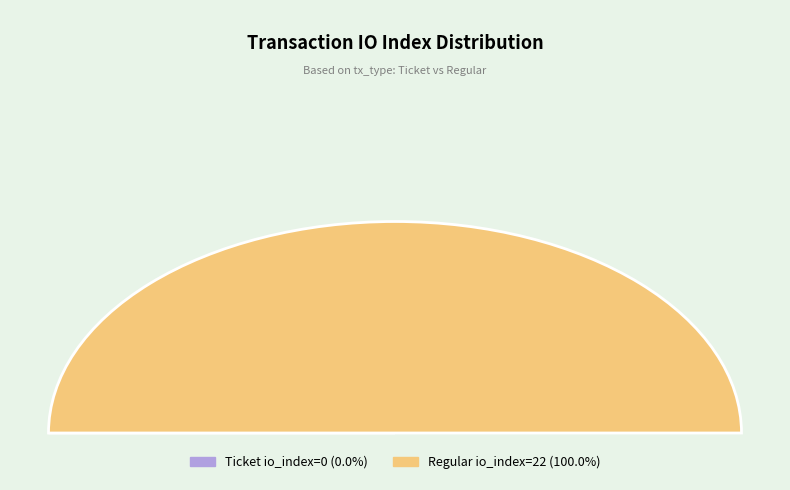

To the nearest percent, what is the difference between the largest and smallest slice percentages?

100%